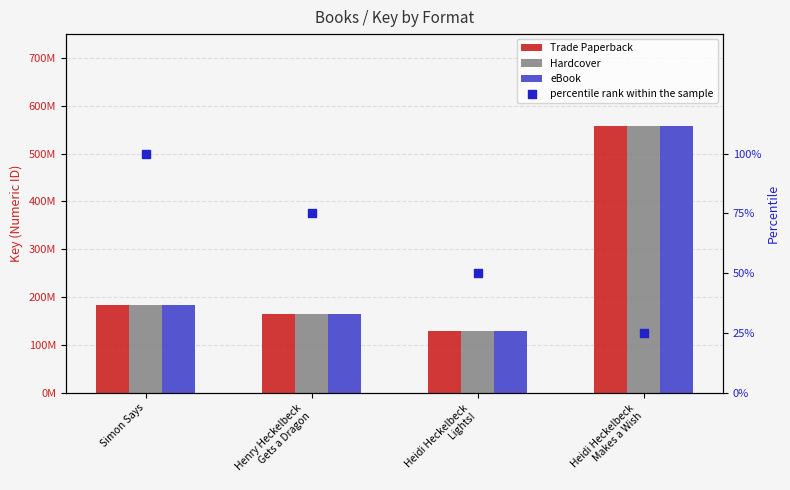

What are all the series names shown in the legend?

Trade Paperback, Hardcover, eBook, percentile rank within the sample